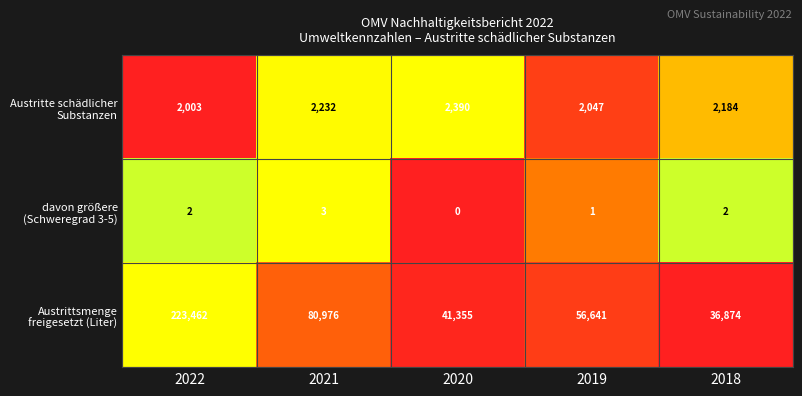

At which category is the sum across all series the highest?

2022